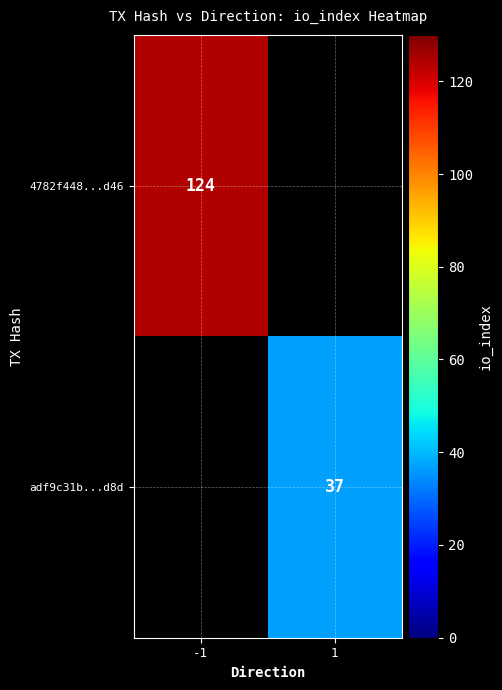

The value of 4782f448...d46 at -1 is 124. True or false?

True